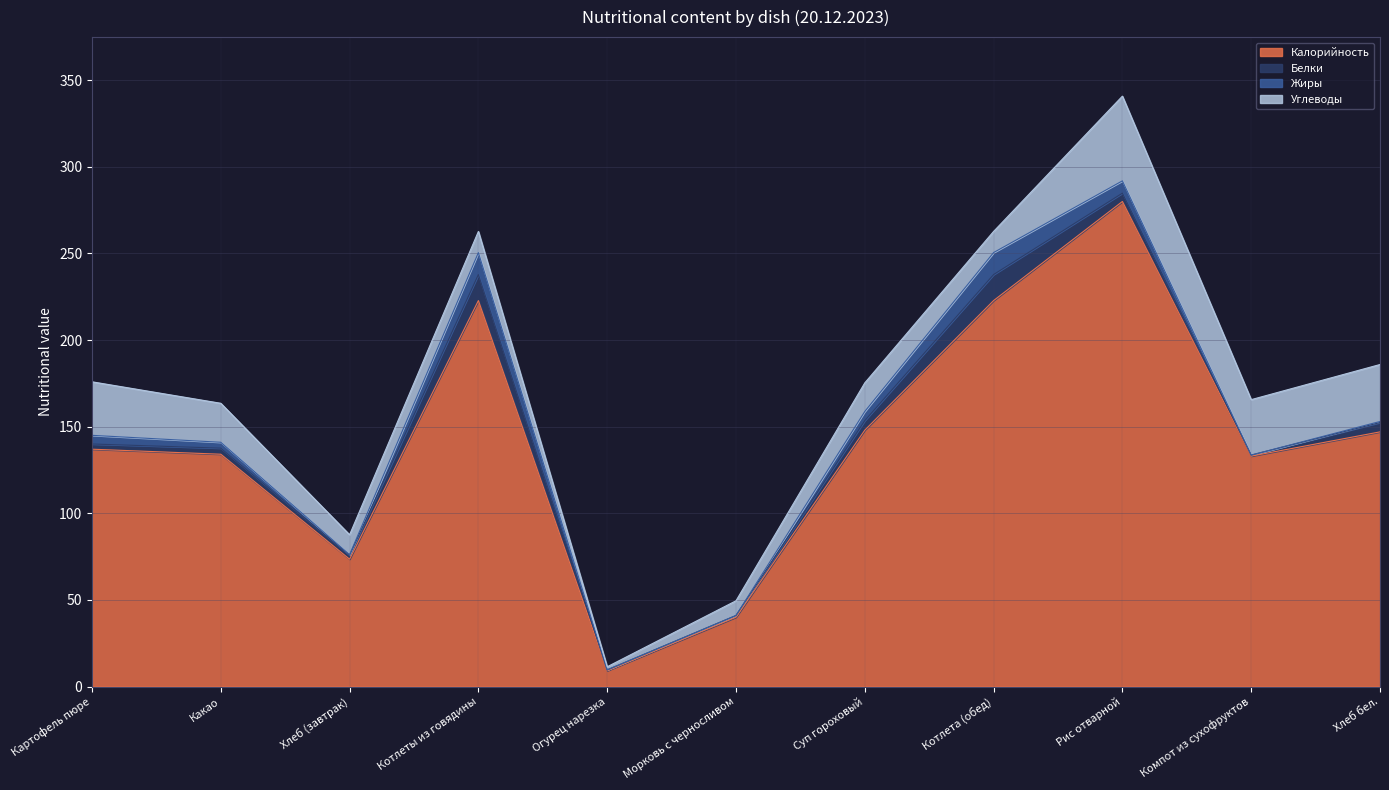

Between Компот из сухофруктов and Суп гороховый, which is larger?

Суп гороховый